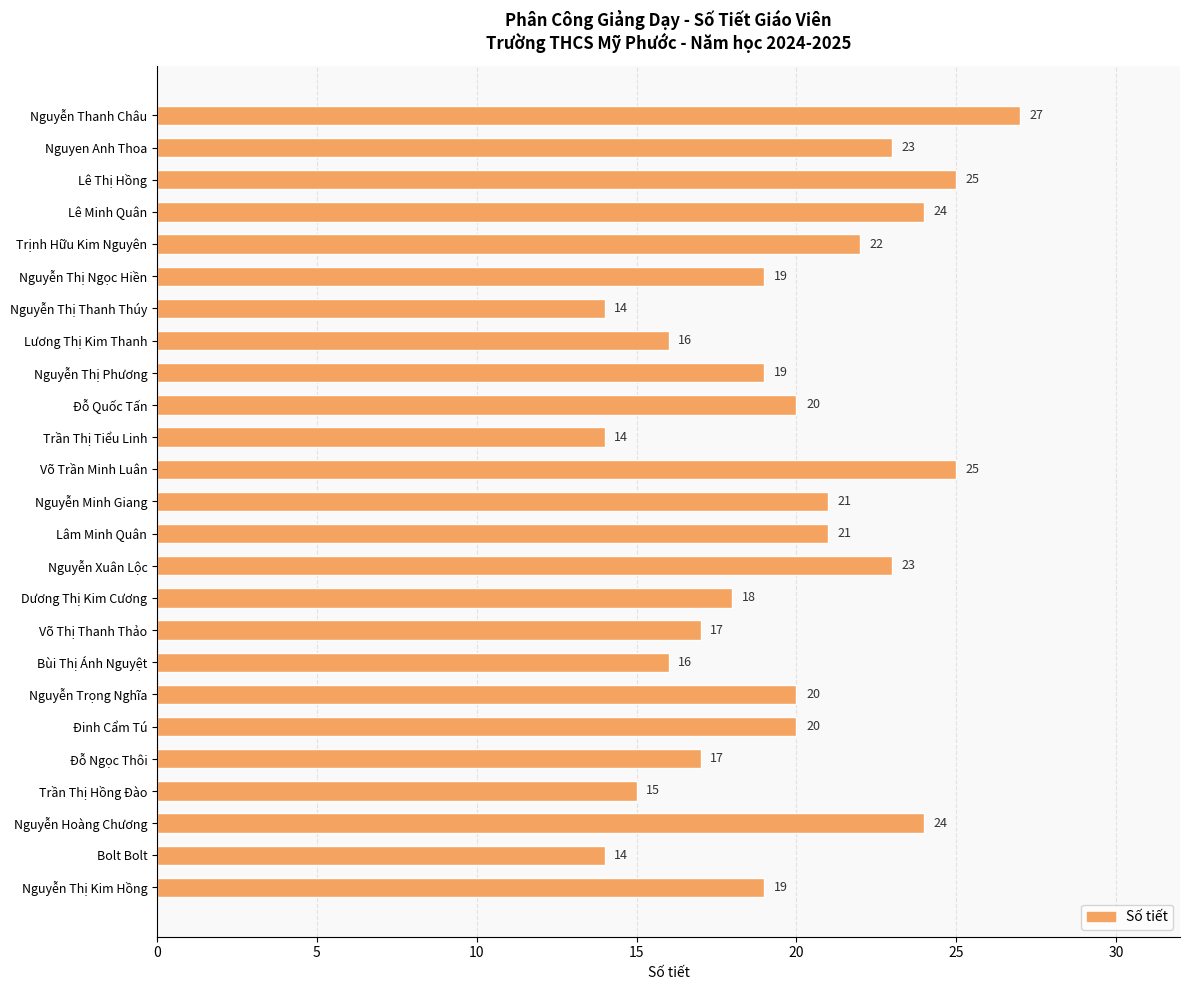

What is the difference between the maximum and minimum values?

13